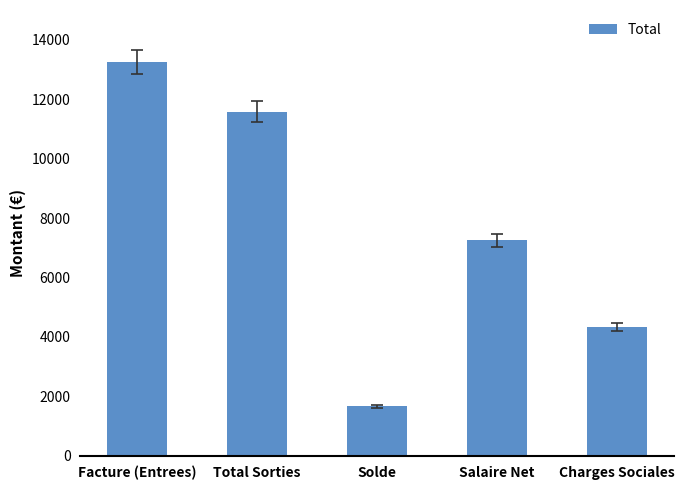

How many data points are above 7249?

3